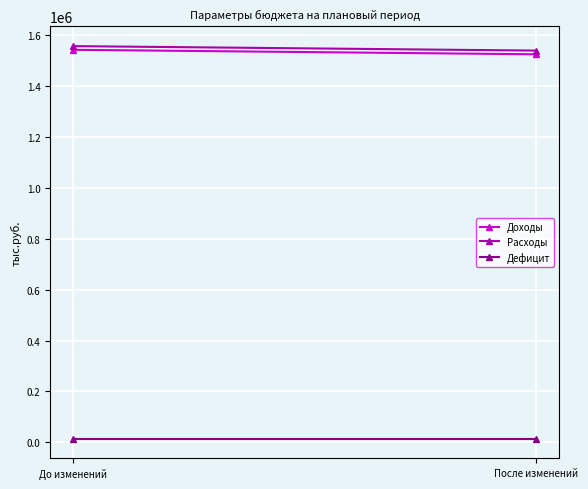

Reading left to right, transcribe all the data shown in this chart.

Доходы: 1542972.4	1525394.7
Расходы: 1557492.5	1539914.8
Дефицит: 14520.1	14520.1